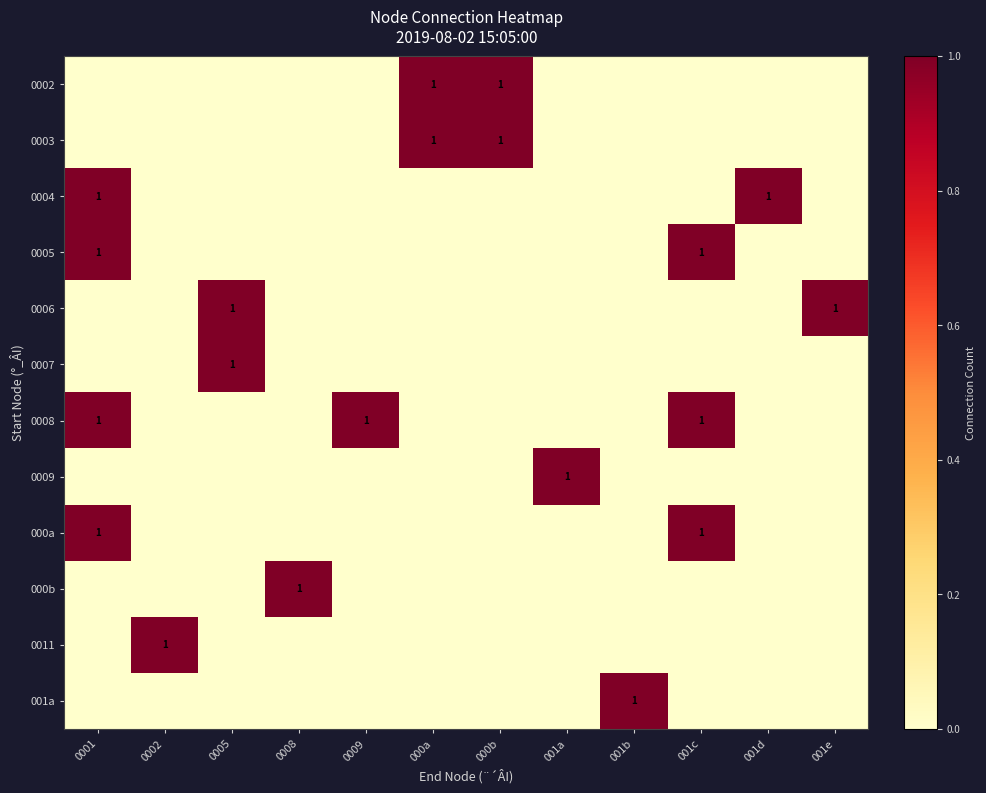

Between 0001 and 0002, which is larger?

0001